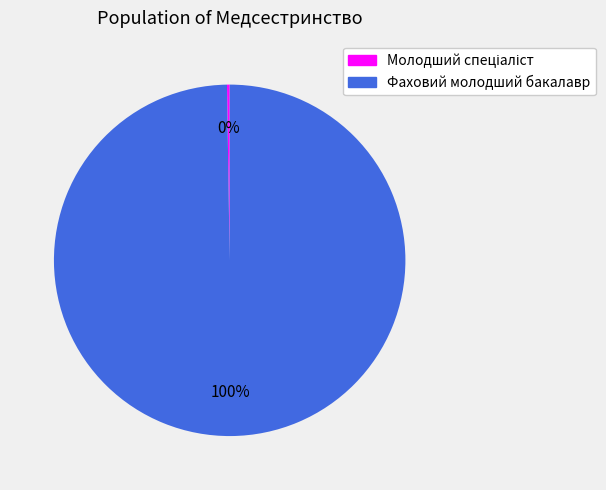

To the nearest percent, what is the difference between the largest and smallest slice percentages?

100%